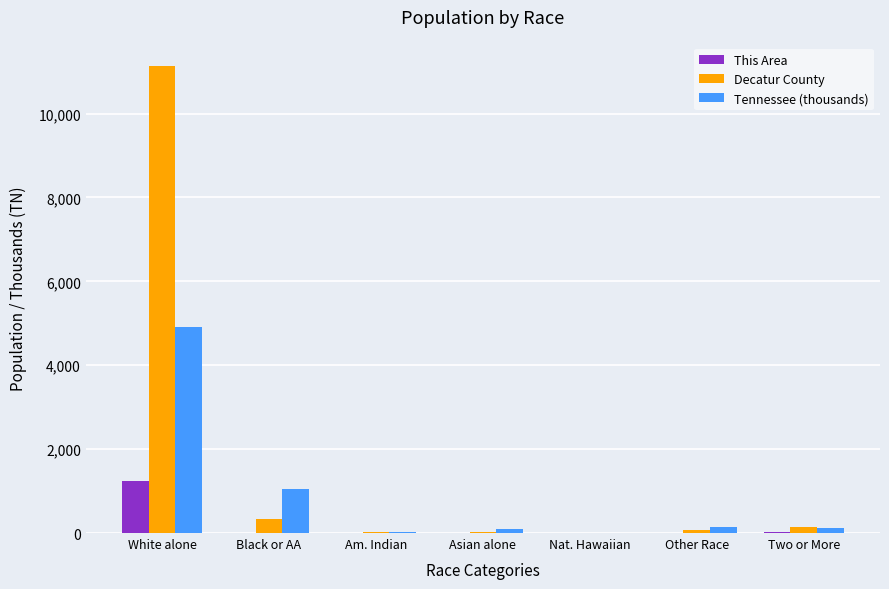

Is it true that Decatur County equals 338.0 at Black or AA?

True